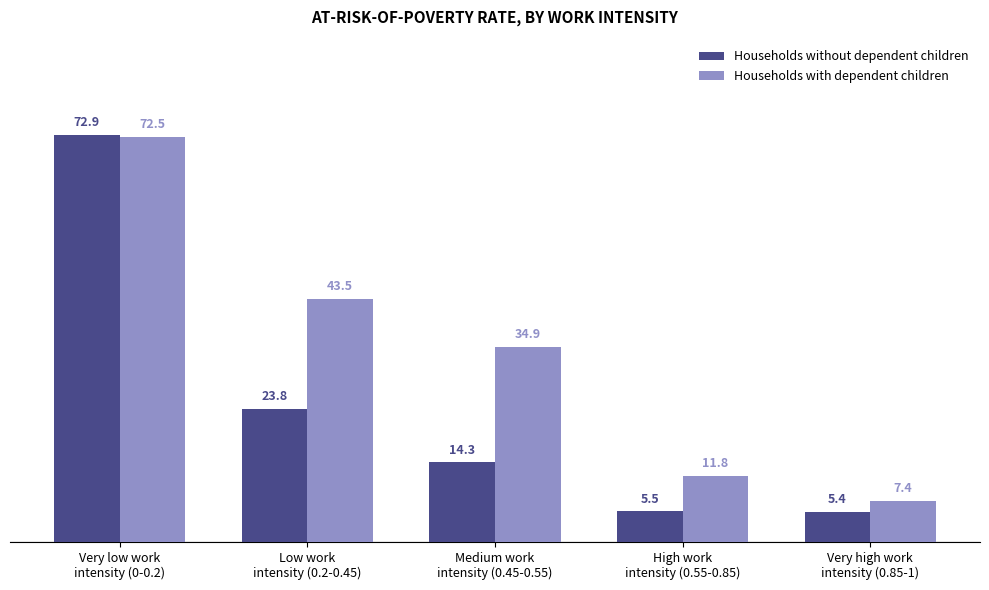

Rank the series at Medium work
intensity (0.45-0.55) from lowest to highest value.

Households without dependent children, Households with dependent children